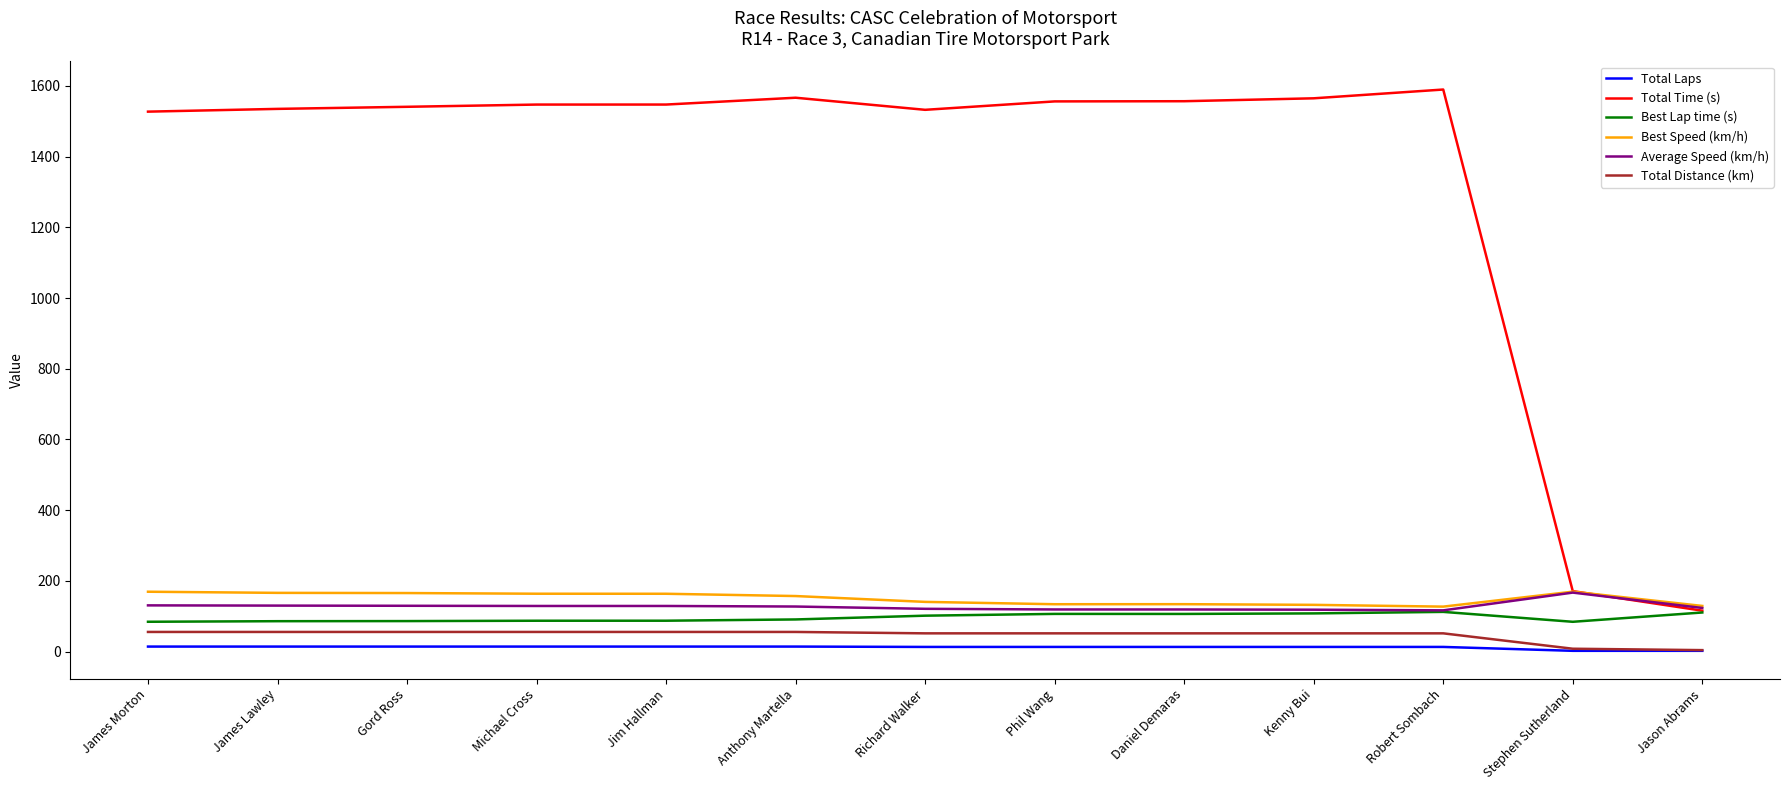

At how many categories does at least one series exceed 543?

11